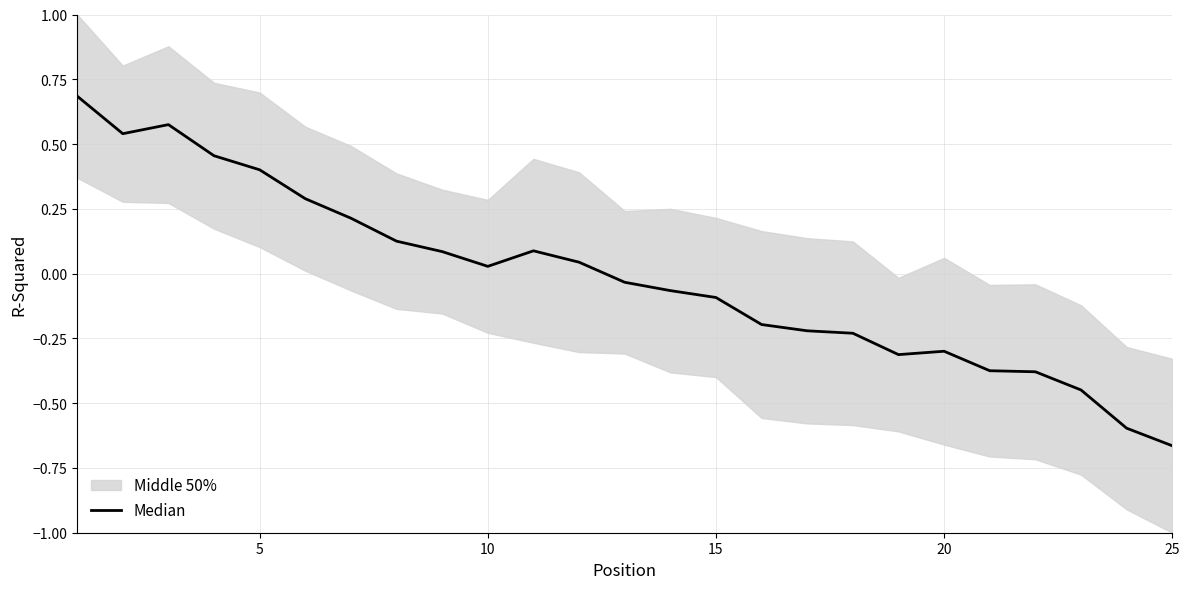

What is the change in value from 15 to 20?

-0.1